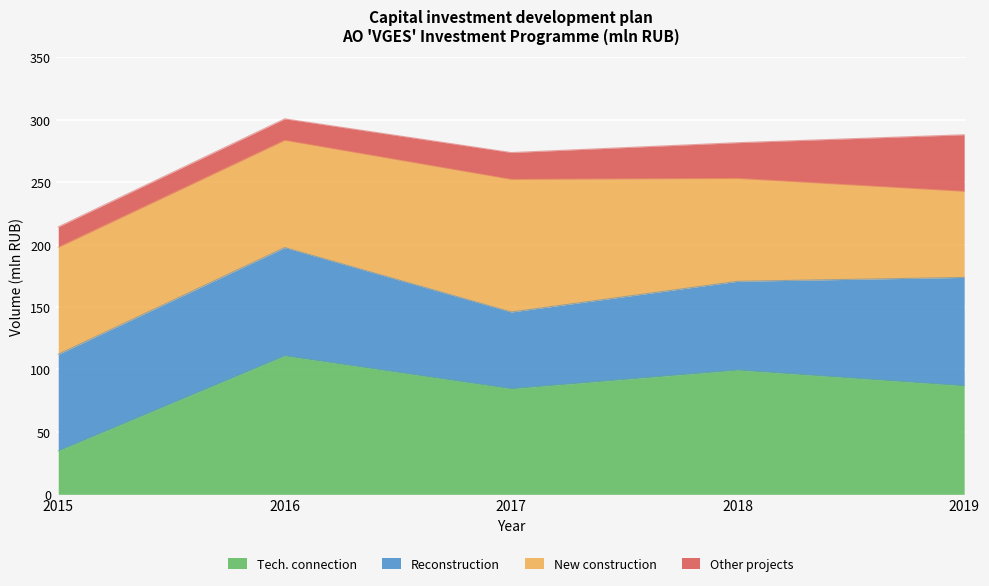

At which label does Technologicheskoe prisoedinenie reach its minimum?

2015